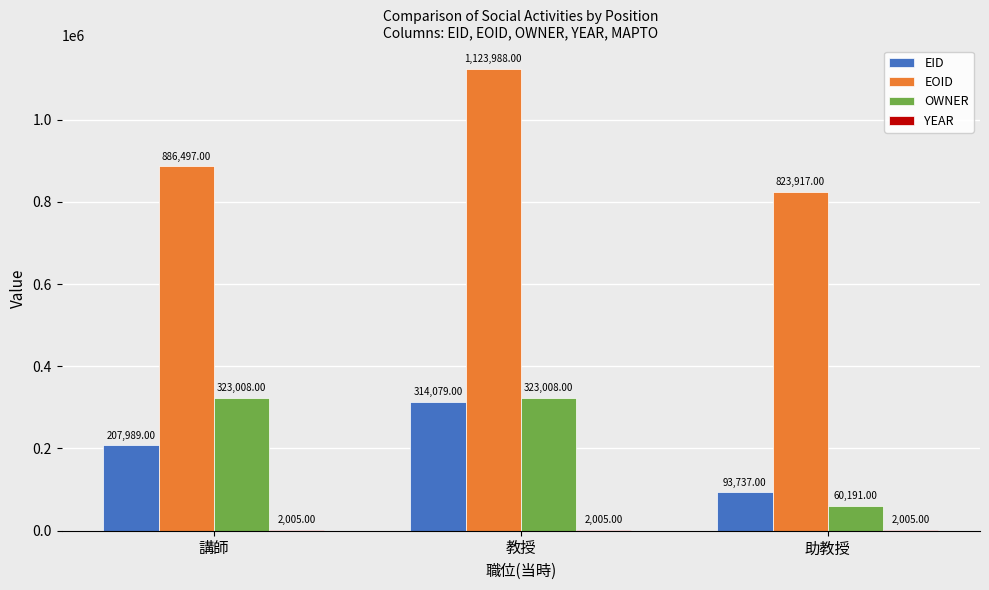

What is the sum of all OWNER values?

706207